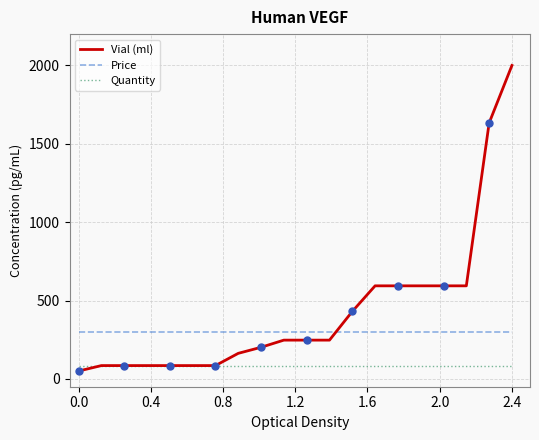

At how many categories does at least one series exceed 1750?

1